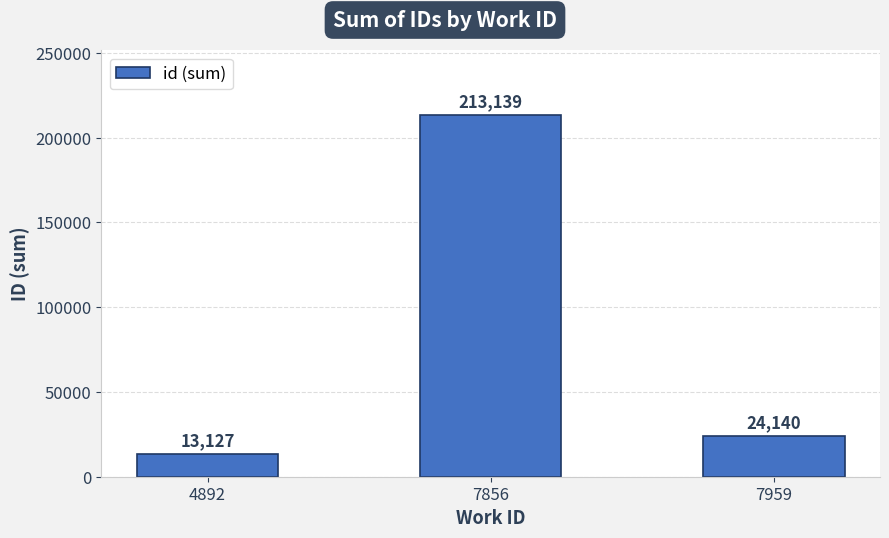

List the labels in order of value, smallest first.

4892, 7959, 7856